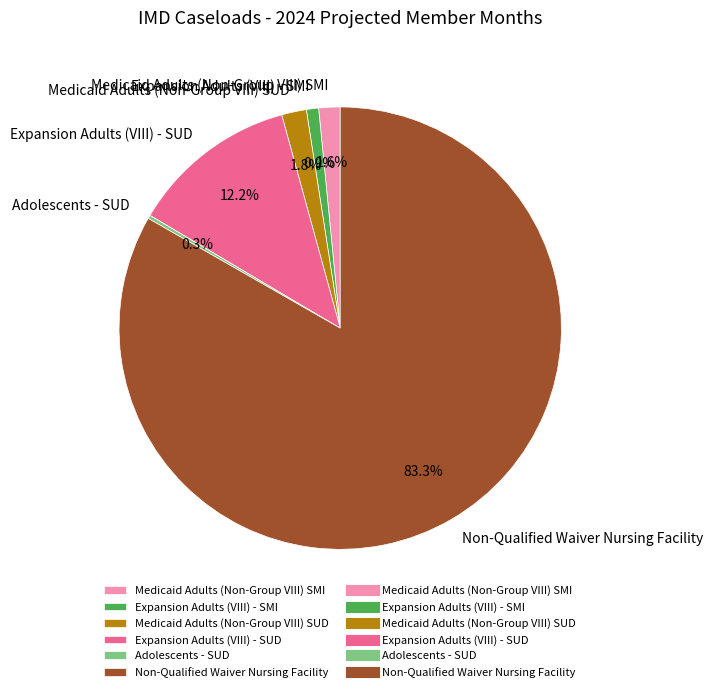

True or false: Non-Qualified Waiver Nursing Facility accounts for 83% of the total.

True